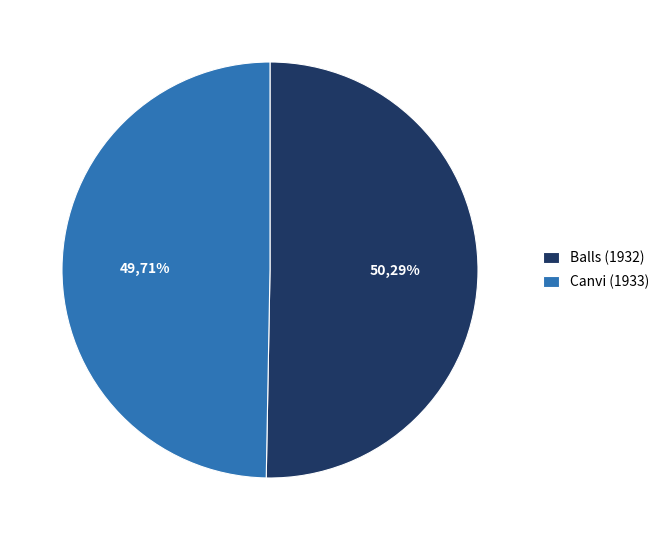

Is Balls (1828) the majority of the pie?

Yes